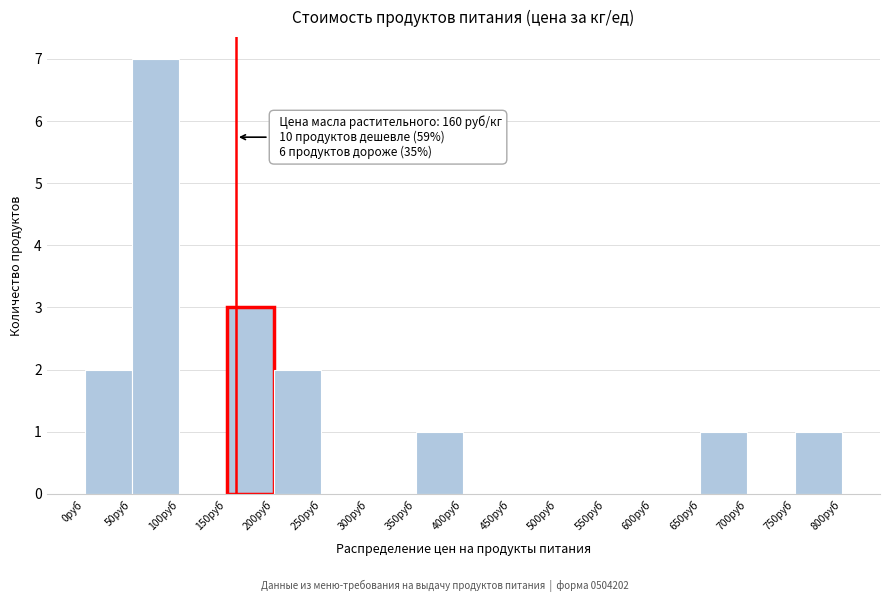

Which range on the x-axis has the tallest bar?

50 to 100